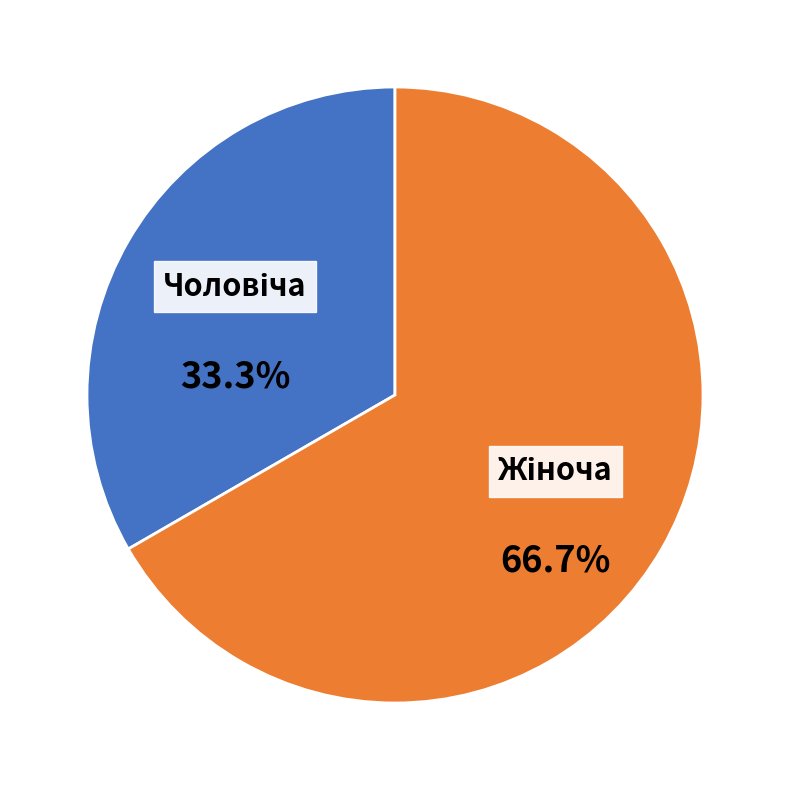

Is there a majority slice in this chart?

Yes